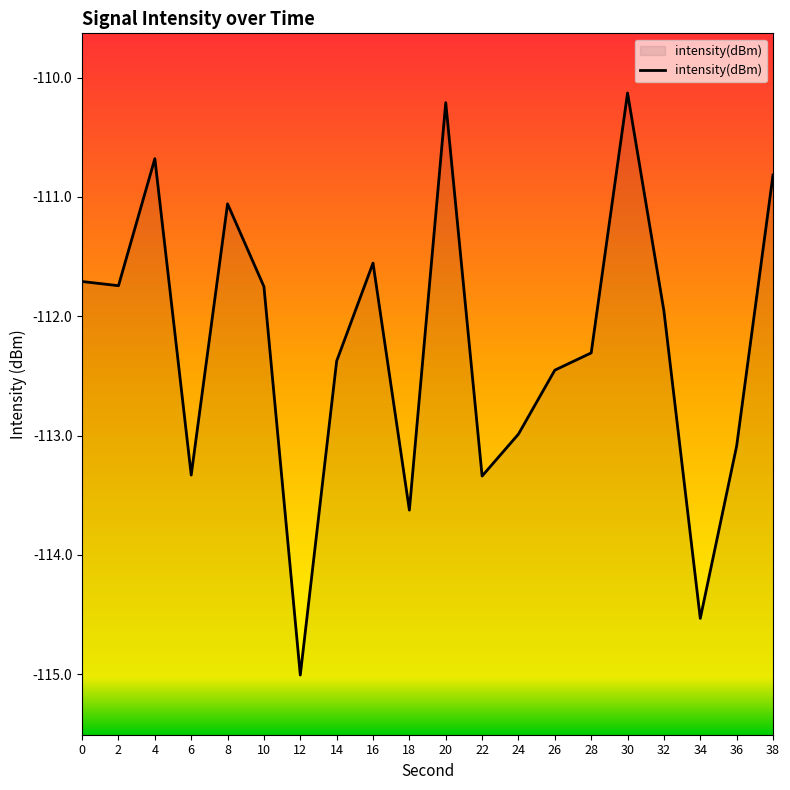

True or false: the data shows -112.5 at 26.

True